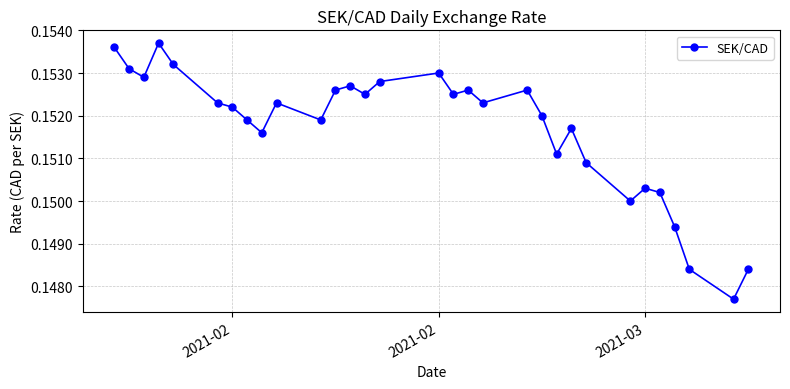

True or false: the data has more than 0 interior local peaks.

True